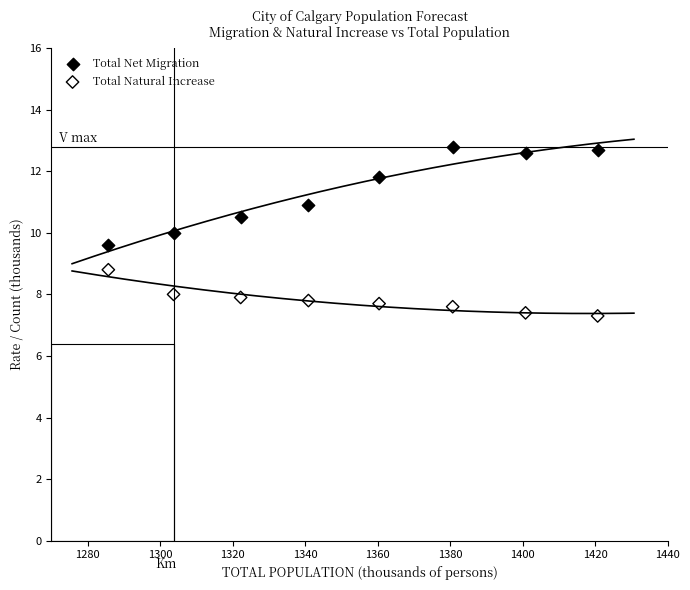

Which series reaches the maximum Y coordinate?

Total Net Migration